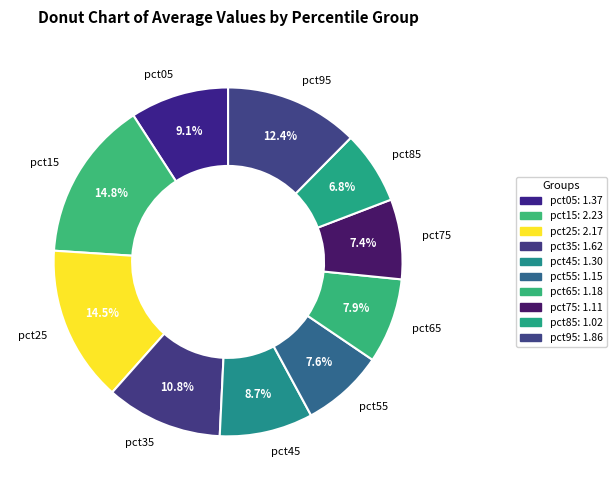

To the nearest percent, what percentage of the pie is pct45?

9%